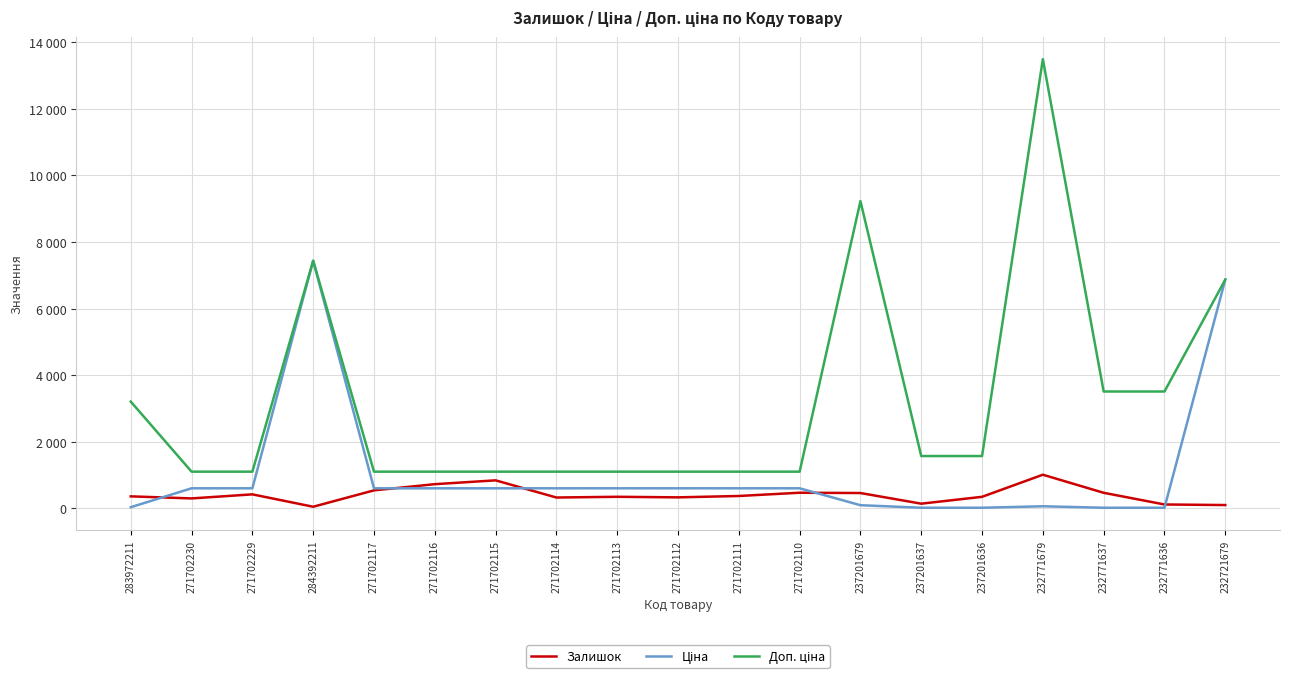

Does the chart display data point markers on the line(s)?

No